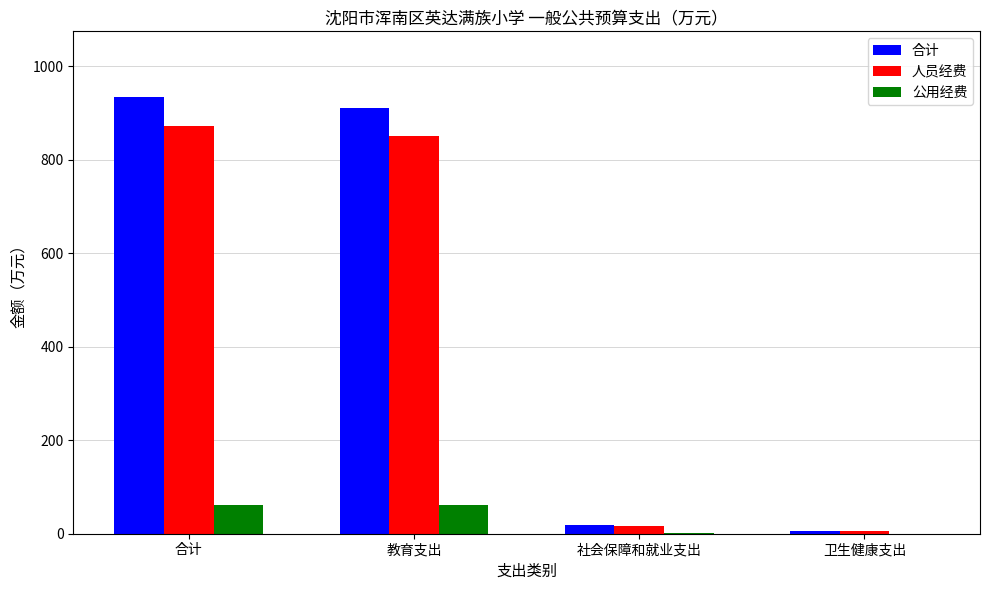

Which series has the largest total across all categories?

合计